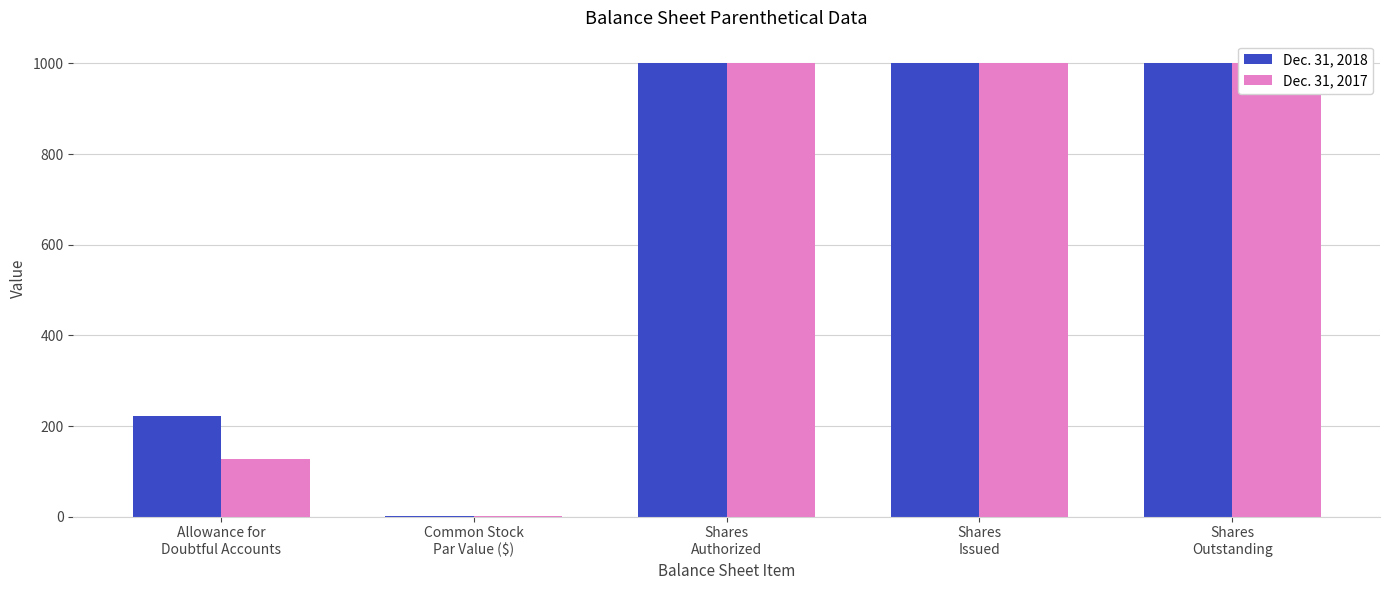

True or false: Dec. 31, 2017 has a value of 1 at Common Stock
Par Value ($).

True